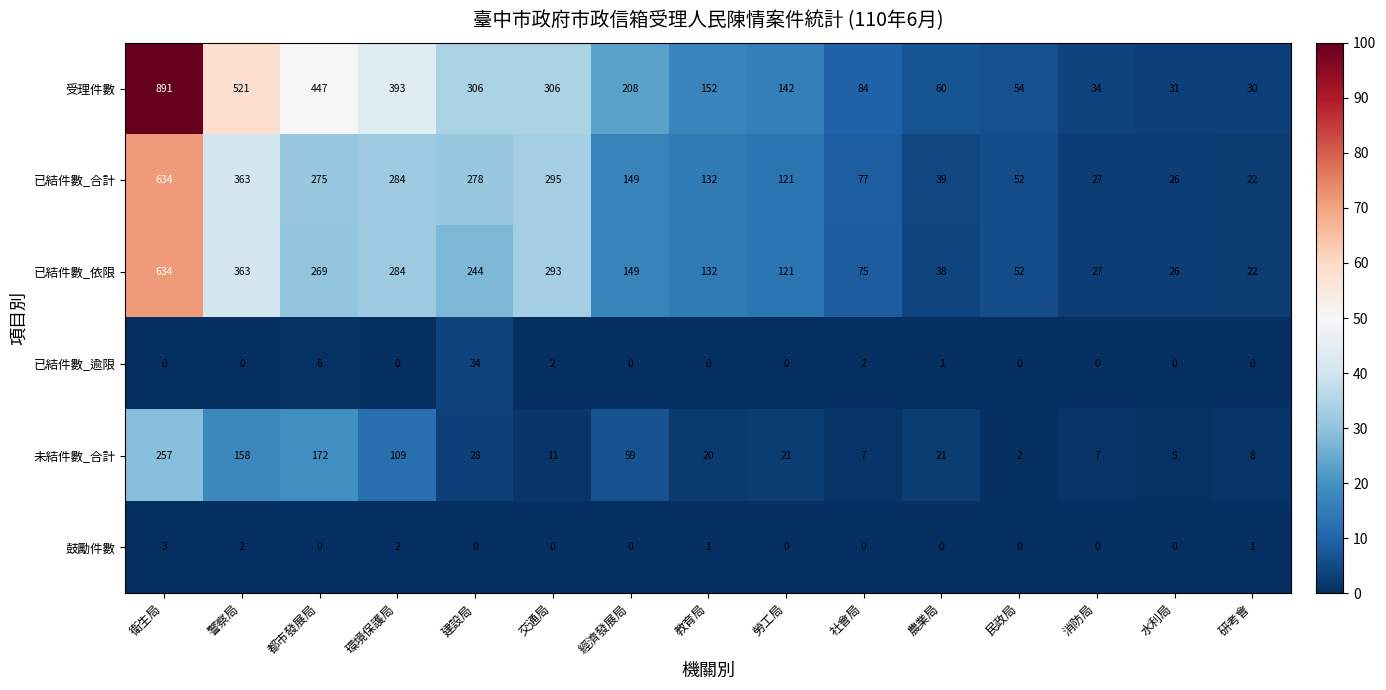

Which series has the largest range (max minus min)?

受理件數